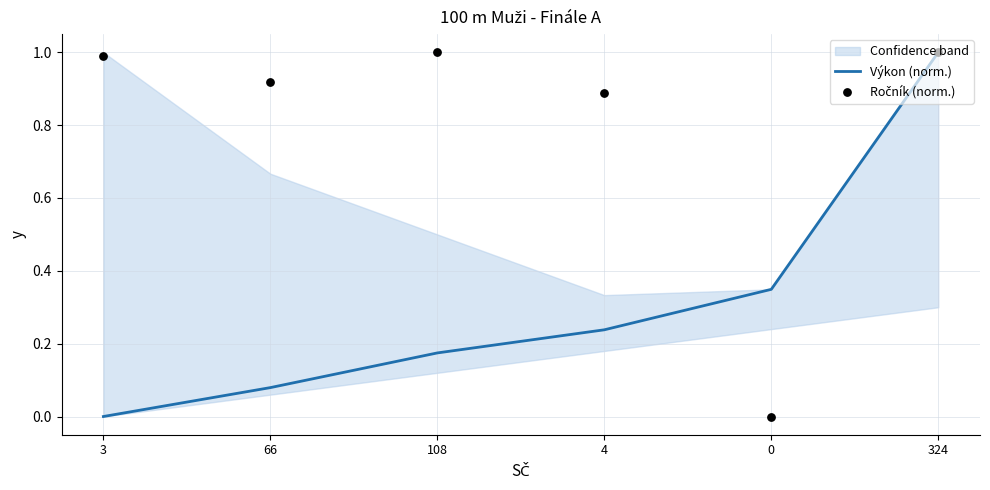

At which category is the sum across all series the highest?

324